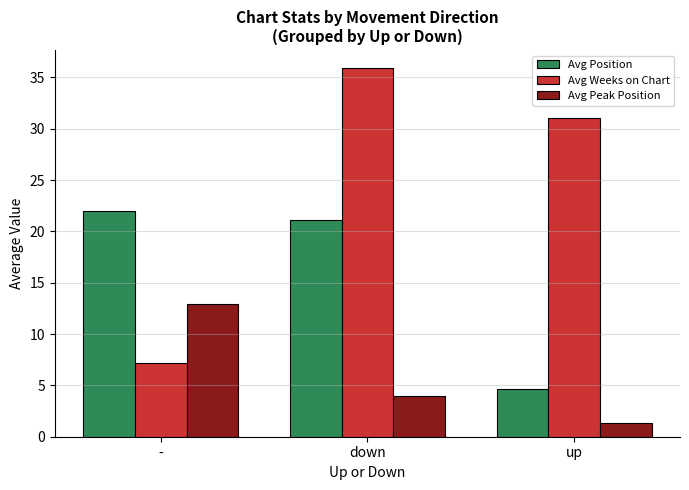

Reading left to right, what are all the values shown in this chart?

Avg Position: -=22.0	down=21.1	up=4.7
Avg Weeks on Chart: -=7.2	down=35.9	up=31.0
Avg Peak Position: -=12.9	down=4.0	up=1.3